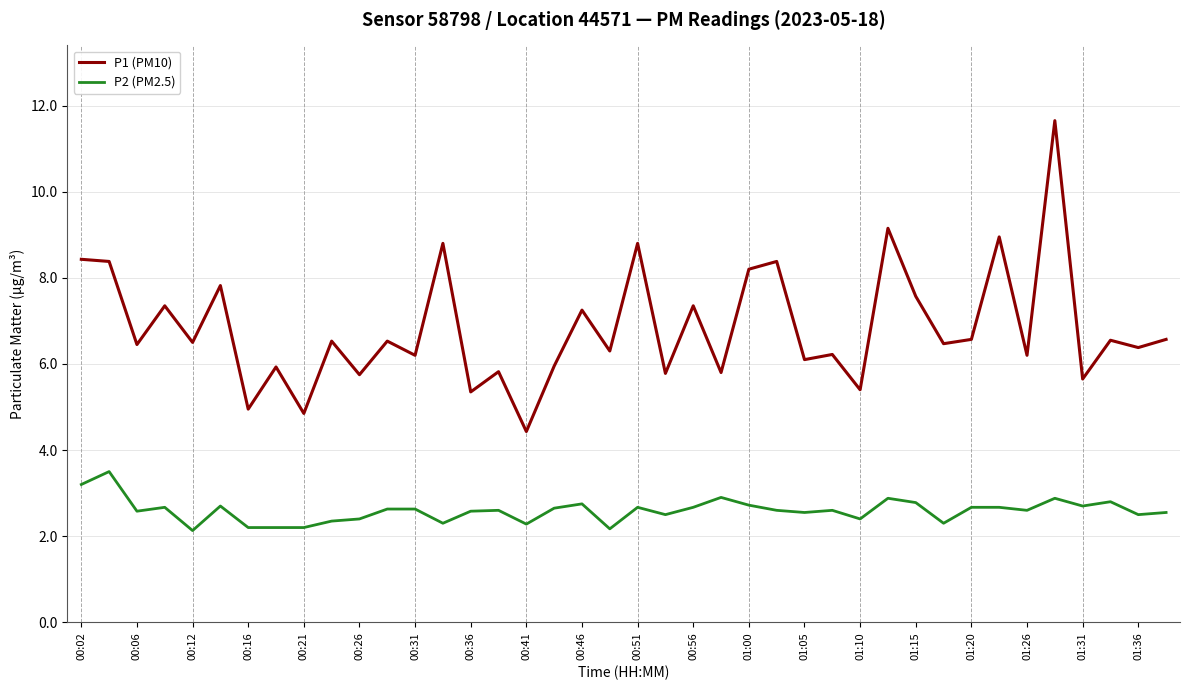

What is the difference between the maximum and minimum values in the P1 (PM10) series?

7.2